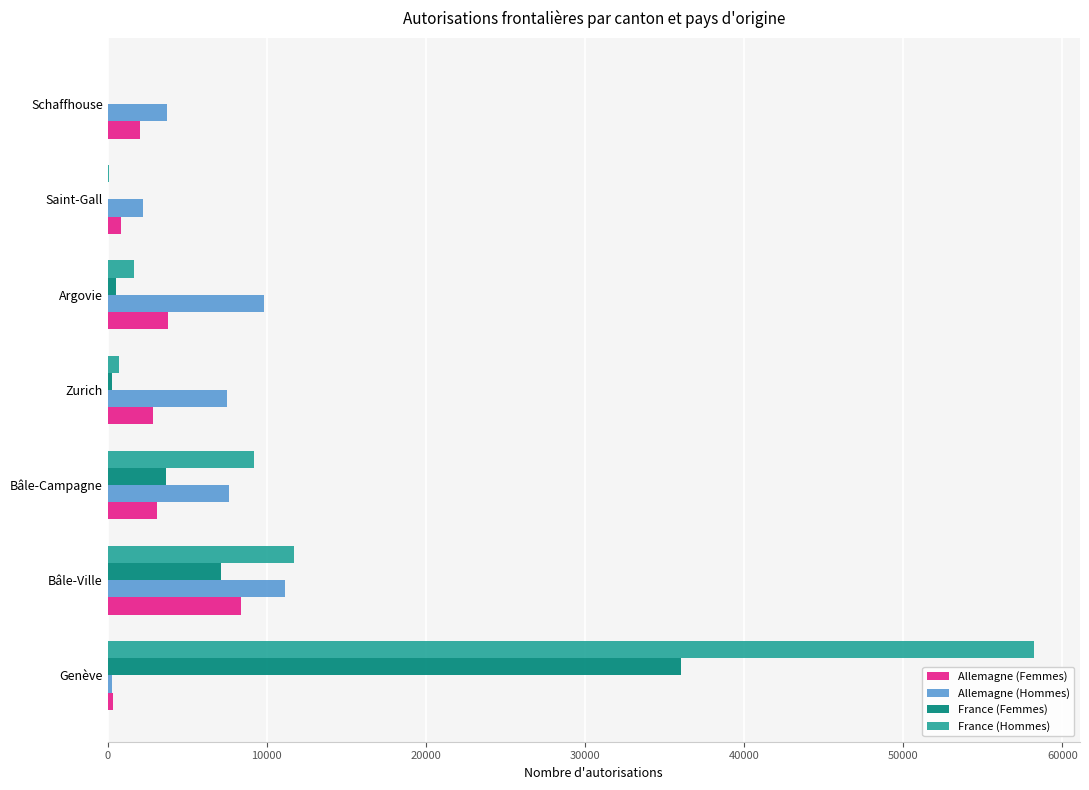

Which series has the largest total across all categories?

France (Hommes)